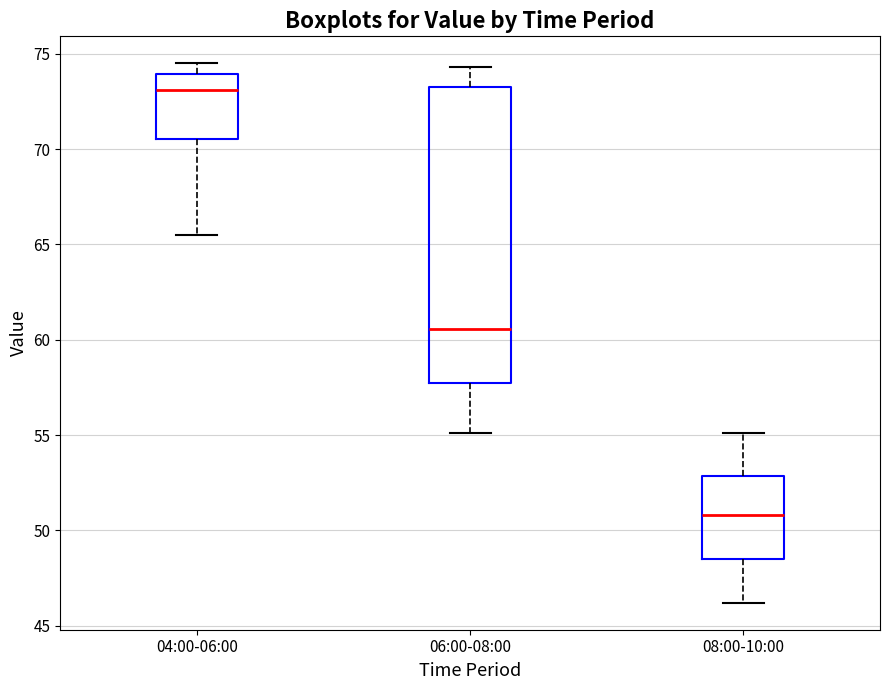

Reading left to right, read every box against the y-axis: the position of its median line, the range the box covers, and the ends of its whiskers. The values are not printed on the chart, so give them approximately, as read against the axis.

04:00-06:00: median 73.0, box 70.5 to 74.0, whiskers 65.5 to 74.5
06:00-08:00: median 60.5, box 58.0 to 73.5, whiskers 55.0 to 74.5
08:00-10:00: median 51.0, box 48.5 to 53.0, whiskers 46.0 to 55.0